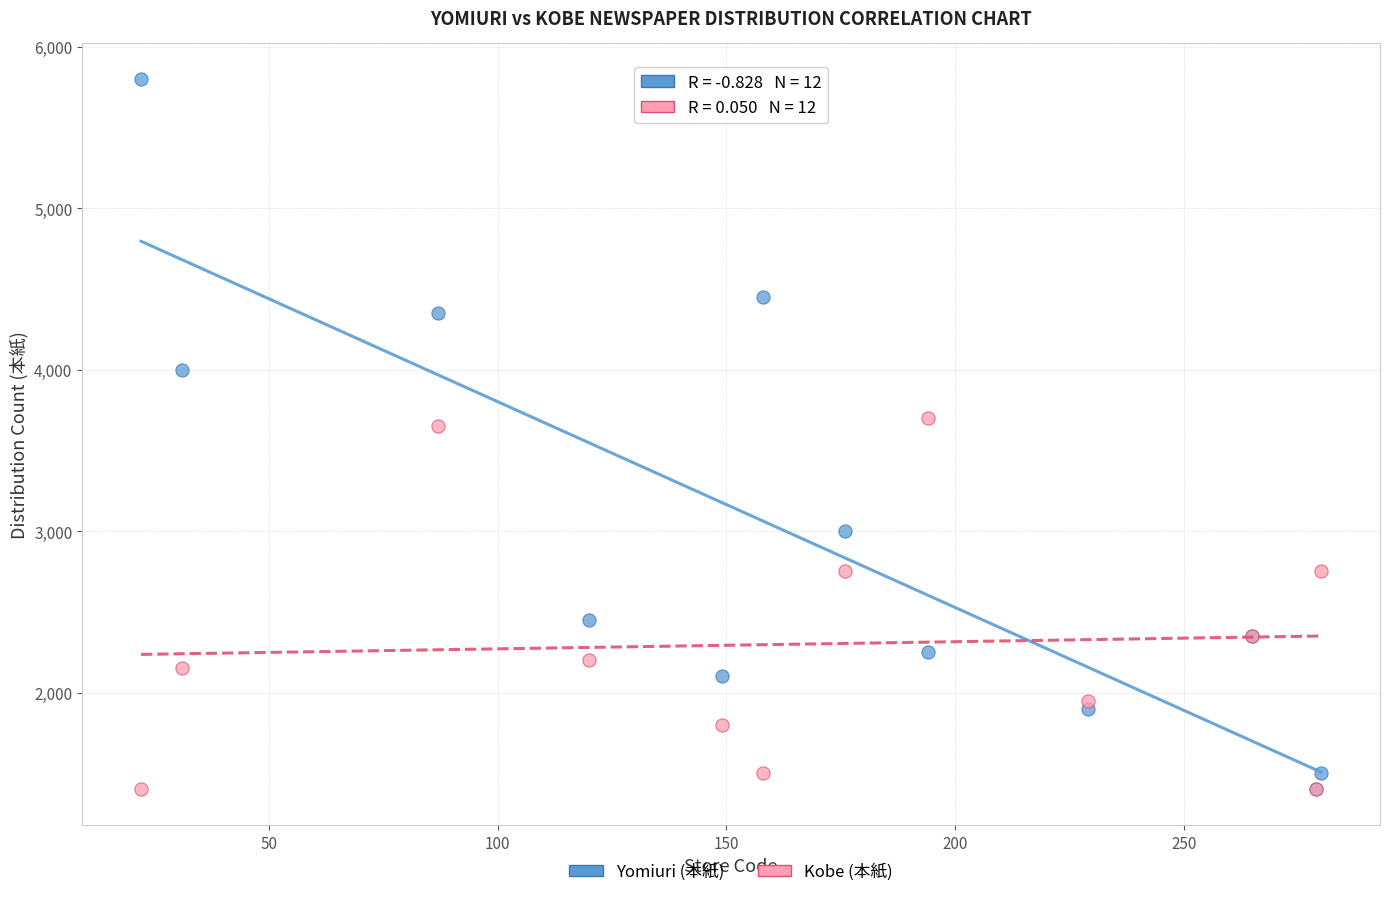

In the Yomiuri (本紙) series, what Y value is closest to 3600?

4000